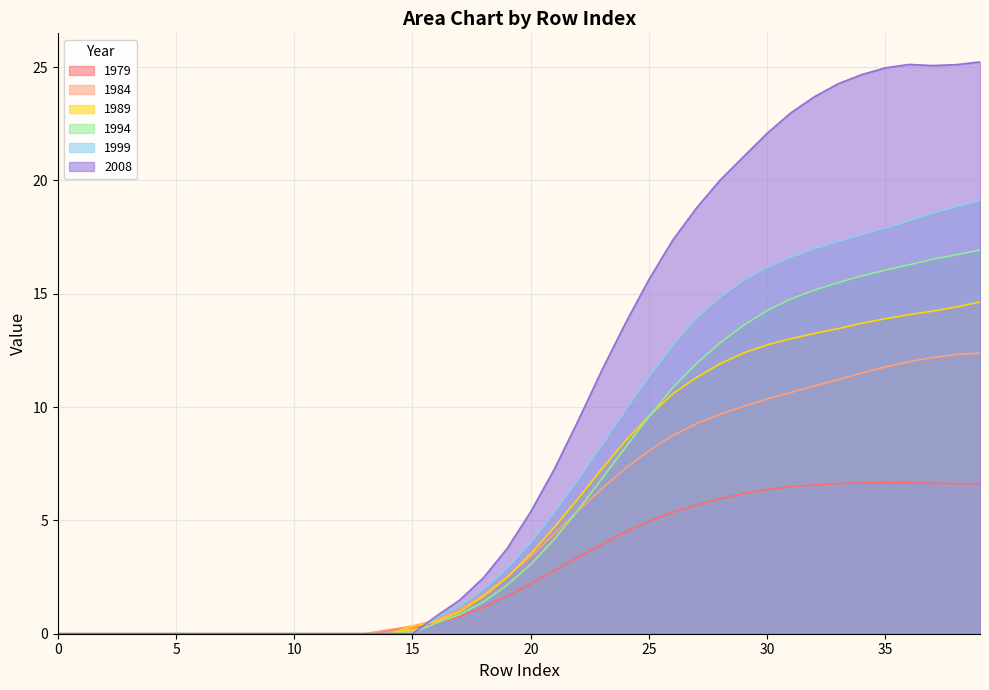

Between 14 and 23, which is larger?

23